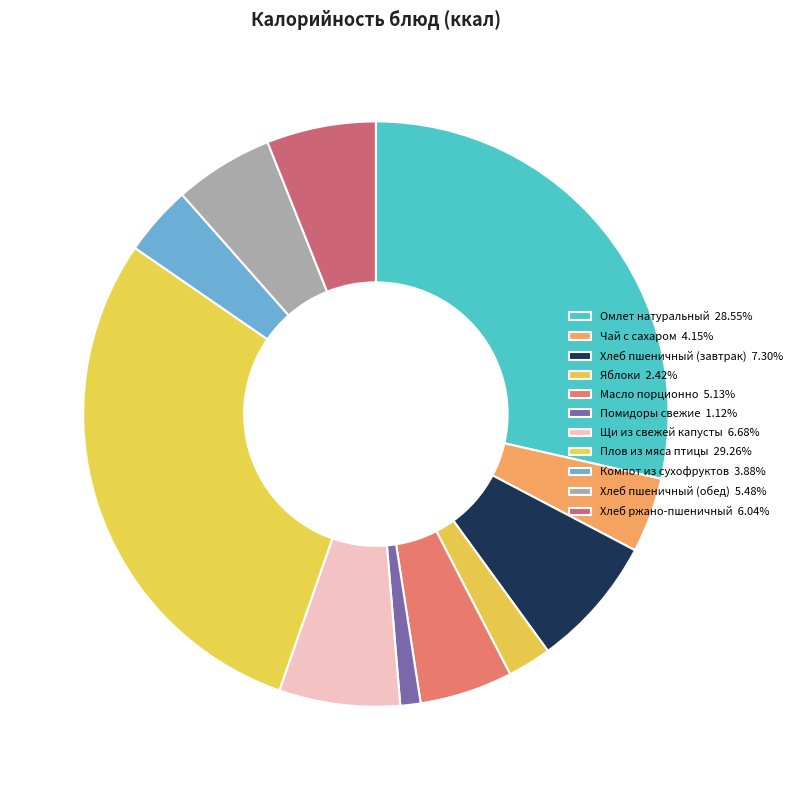

Count the number of slices in the pie.

11